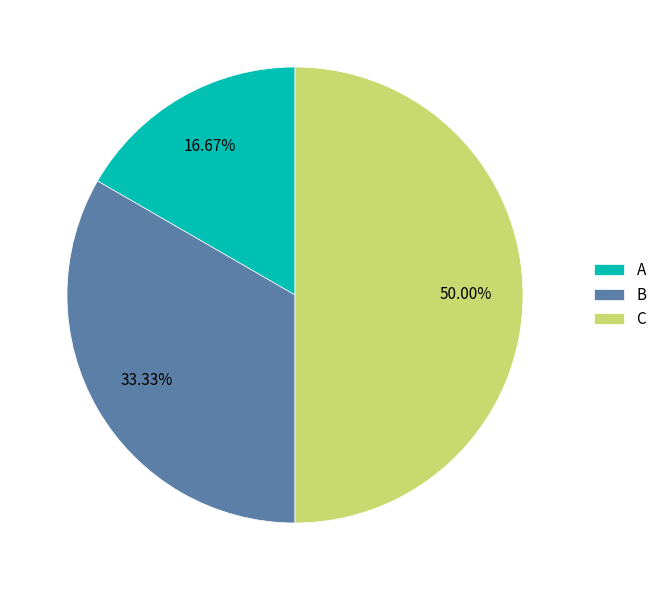

Is A the majority of the pie?

No